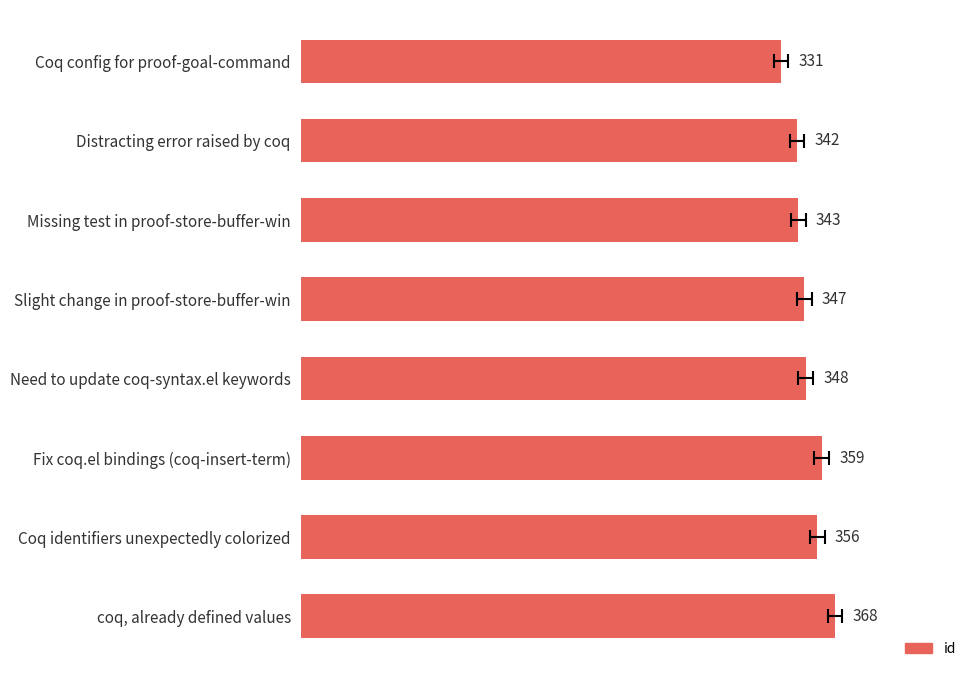

Is it true that the value at Missing test in proof-store-buffer-win is 112?

False